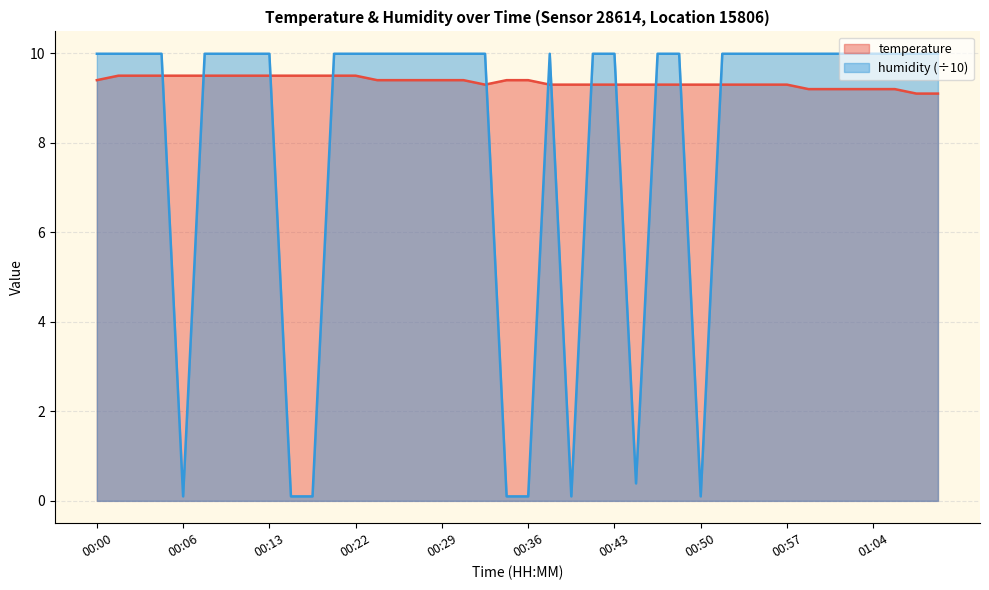

What is the label of the 18th point from the left?

00:31